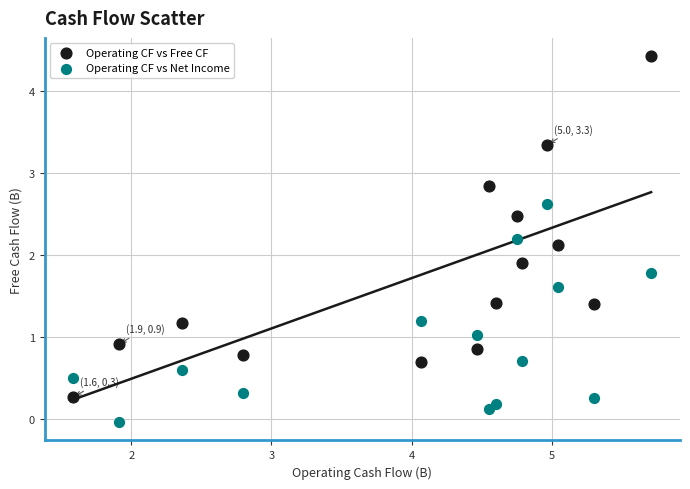

What is the X range (max minus min) for the scatter plot?

4.1